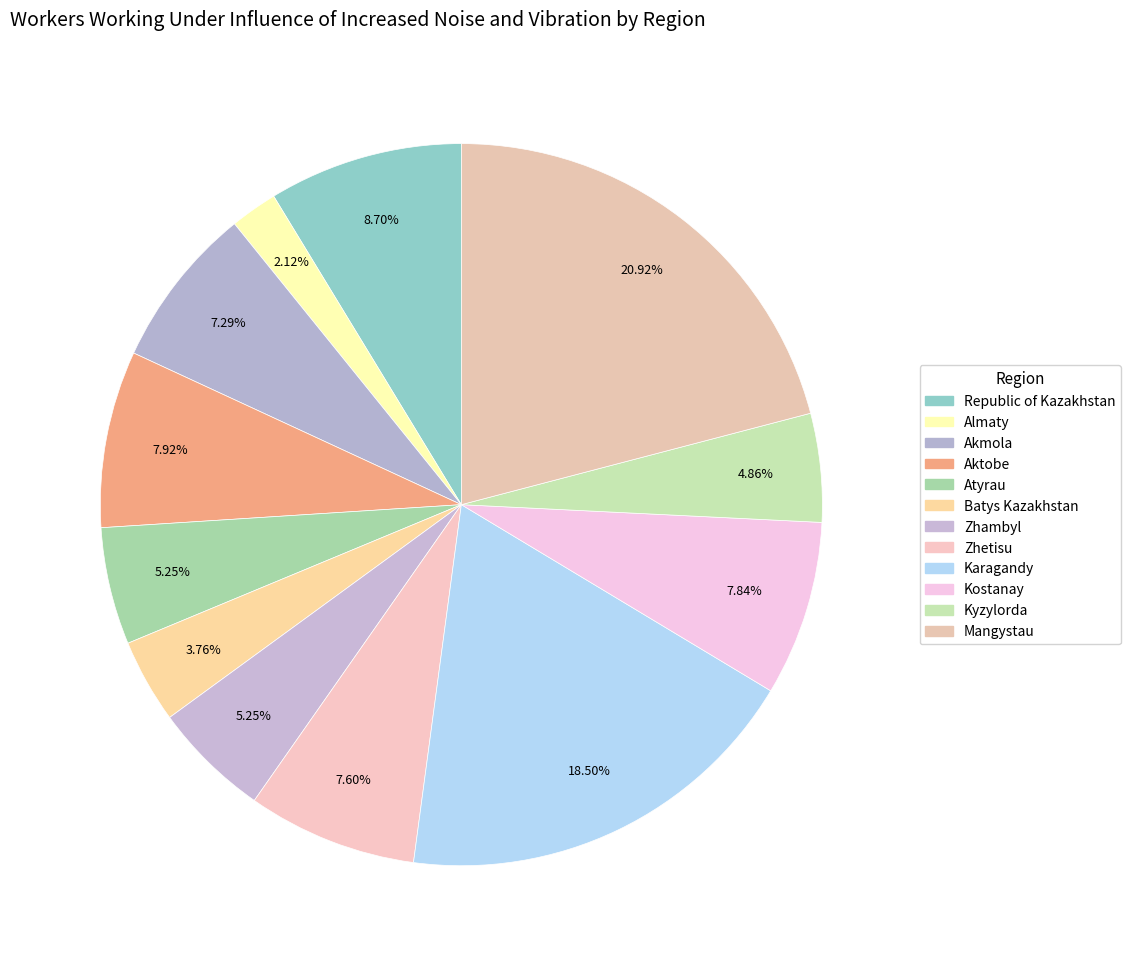

Count the number of slices in the pie.

12